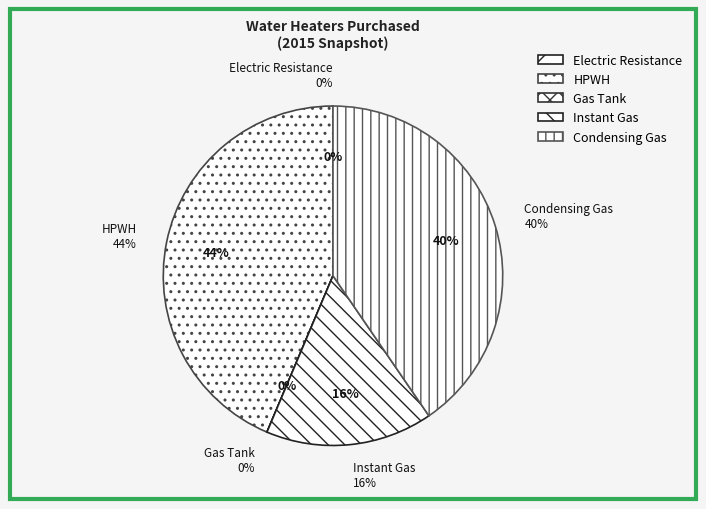

True or false: Instant Gas accounts for 16% of the total.

True